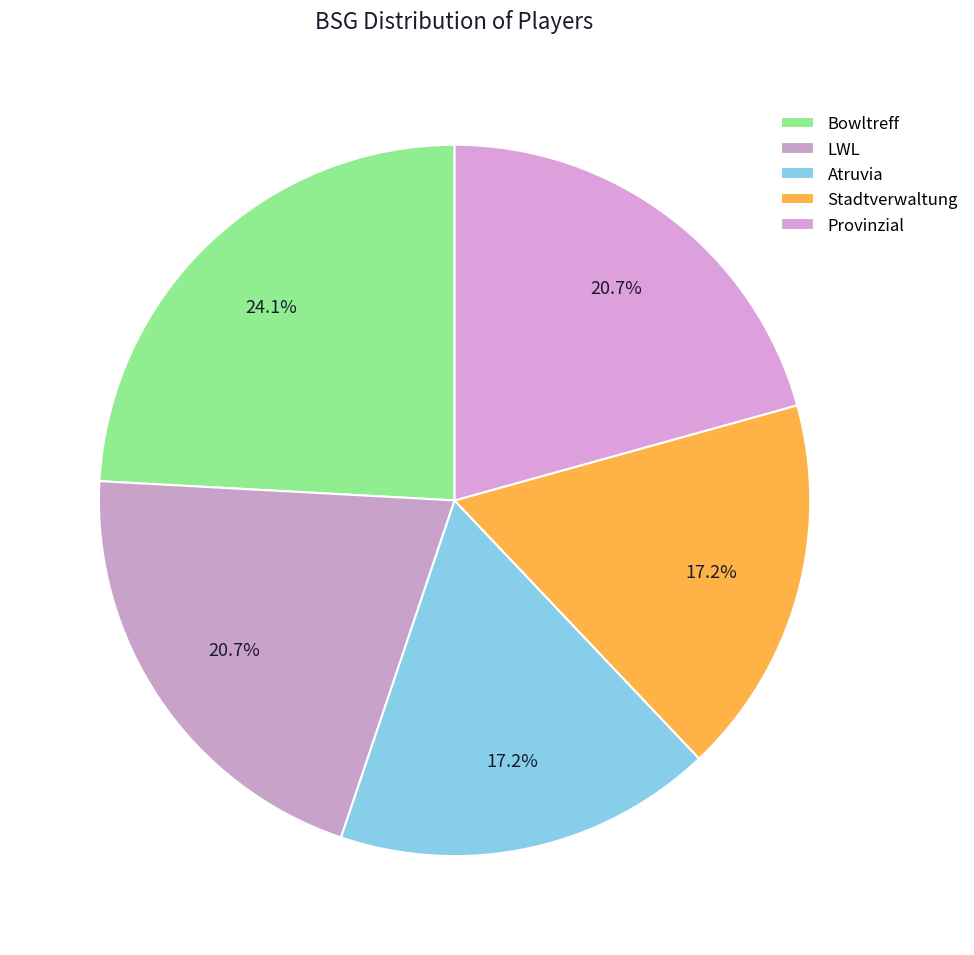

What percentage is NOT represented by LWL?

79.3%